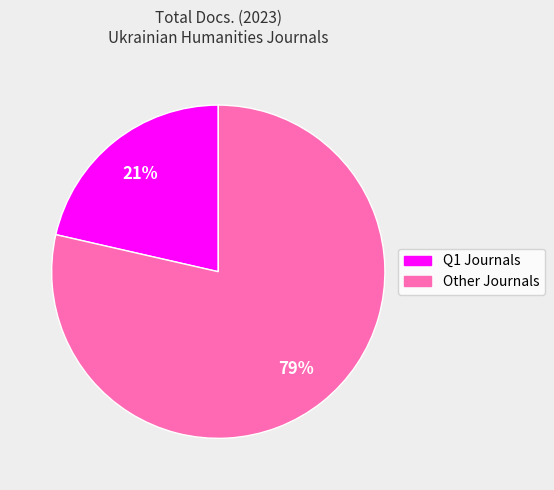

To the nearest percent, what is the average slice percentage?

50%